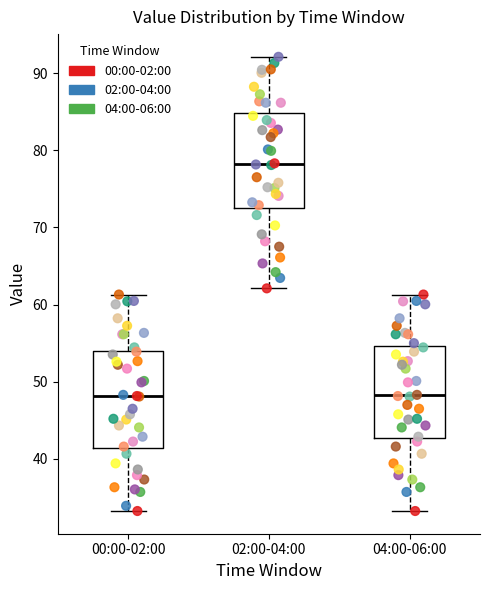

Reading left to right, read every box against the y-axis: the position of its median line, the range the box covers, and the ends of its whiskers. The values are not printed on the chart, so give them approximately, as read against the axis.

00:00-02:00: median 48, box 41 to 54, whiskers 33 to 61
02:00-04:00: median 78, box 73 to 85, whiskers 62 to 92
04:00-06:00: median 48, box 43 to 55, whiskers 33 to 61